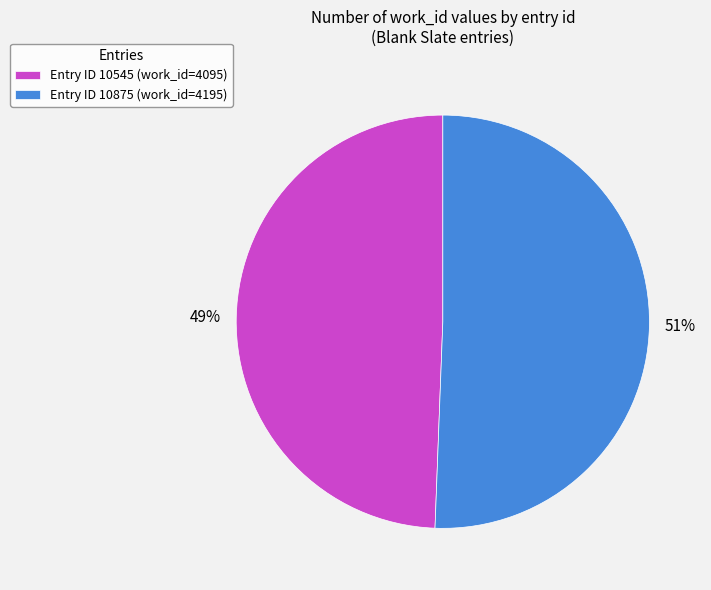

Rank the categories by value from lowest to highest.

Entry ID 10545 (work_id=4095), Entry ID 10875 (work_id=4195)